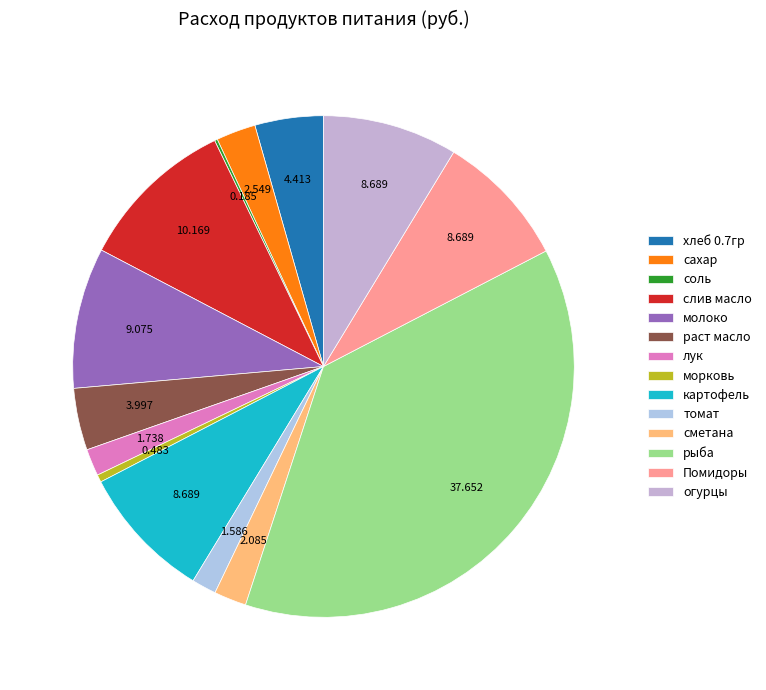

How much of the chart is everything except картофель?

91.3%